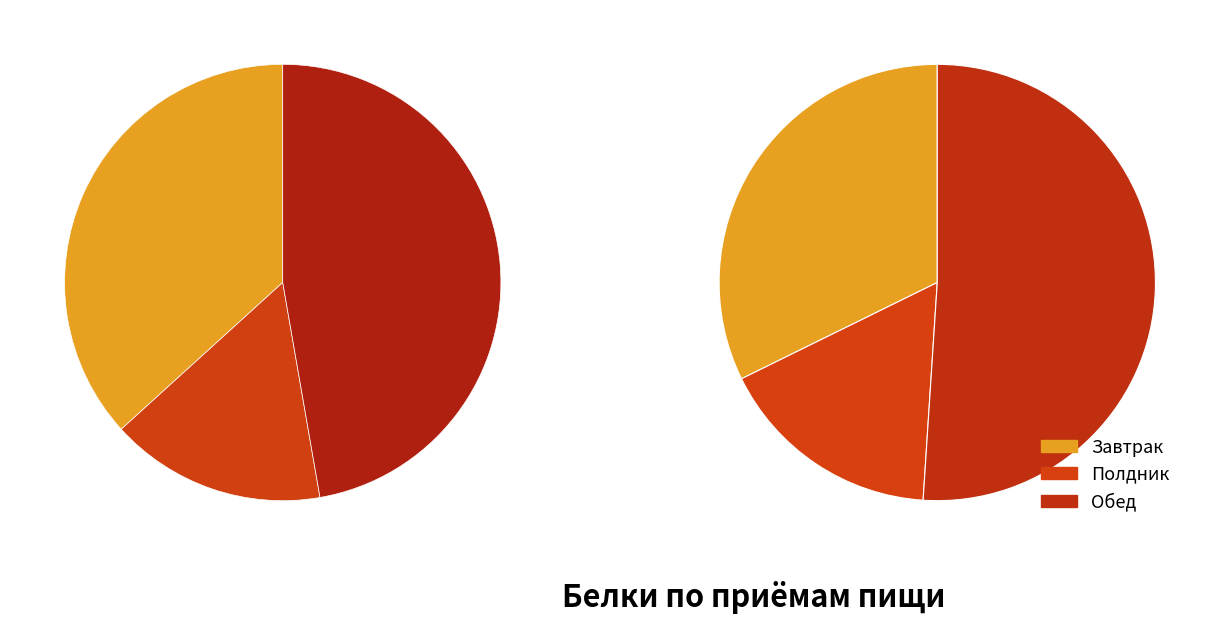

To the nearest percent, what is the difference between the largest and smallest slice percentages?

34%